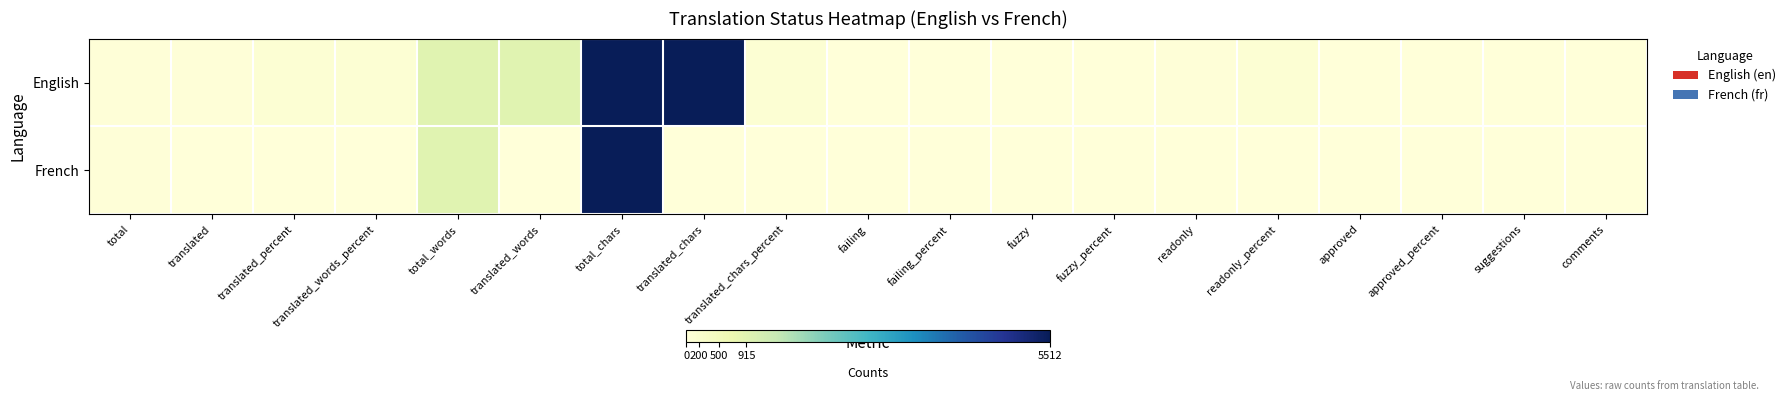

Rank the series at failing from lowest to highest value.

English, French